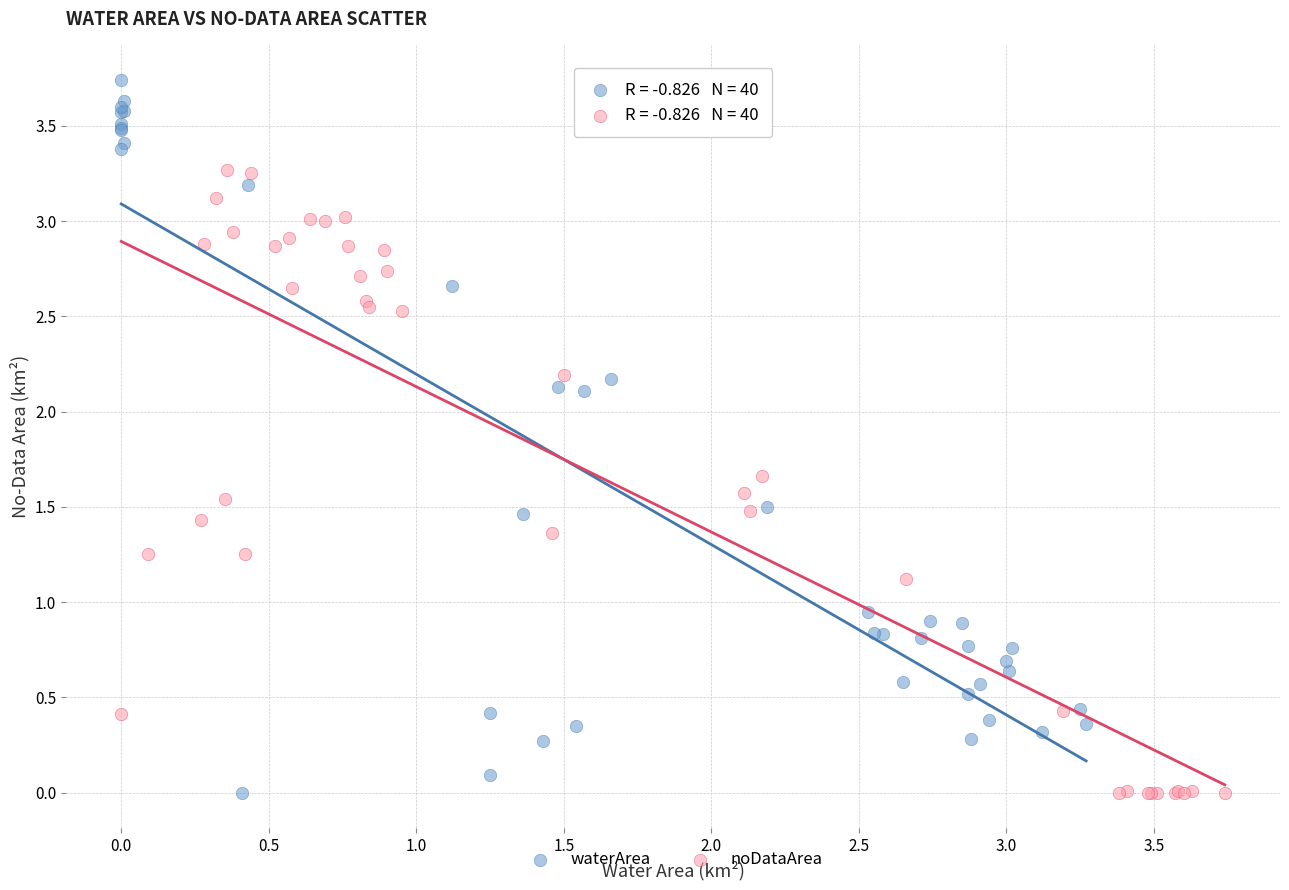

Which series has the largest Y range (max minus min)?

waterArea